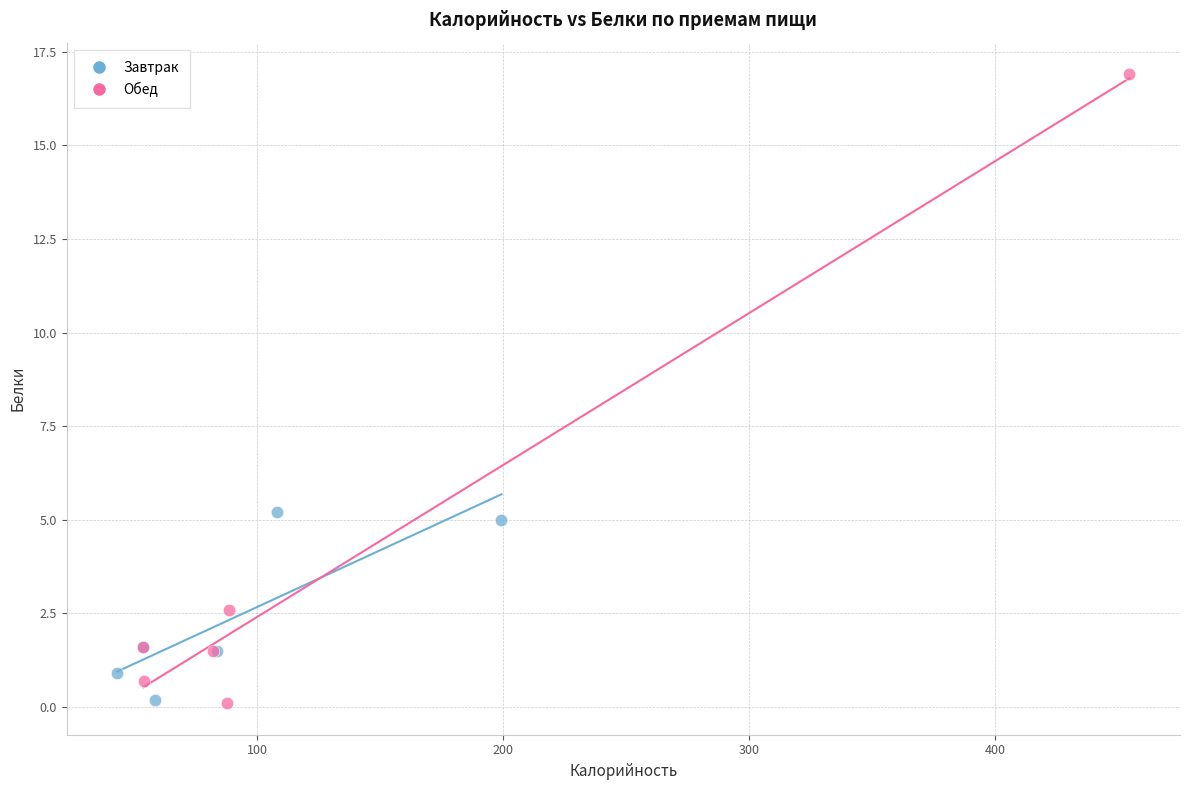

Which series contains the highest Y value?

Обед